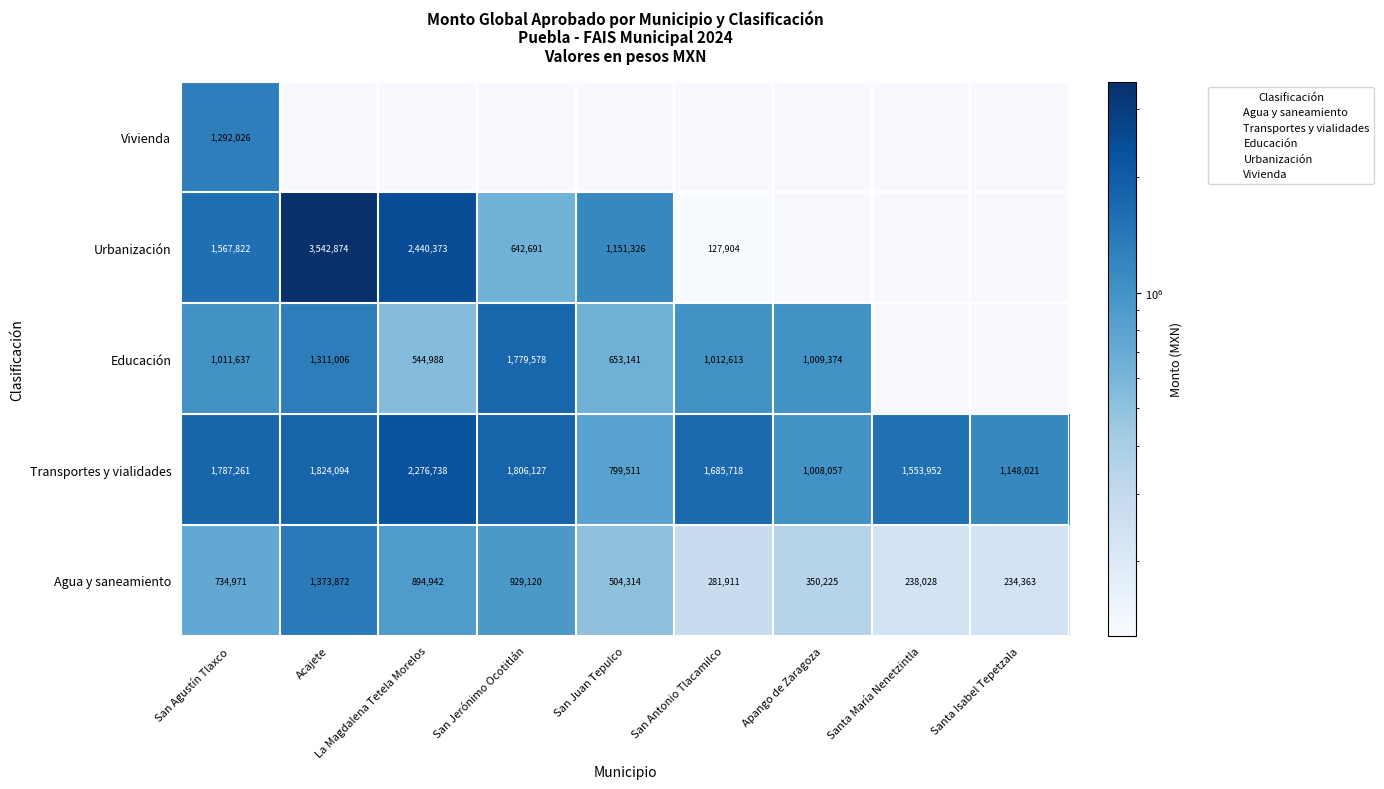

At which label does Agua y saneamiento first exceed 504314?

San Agustín Tlaxco